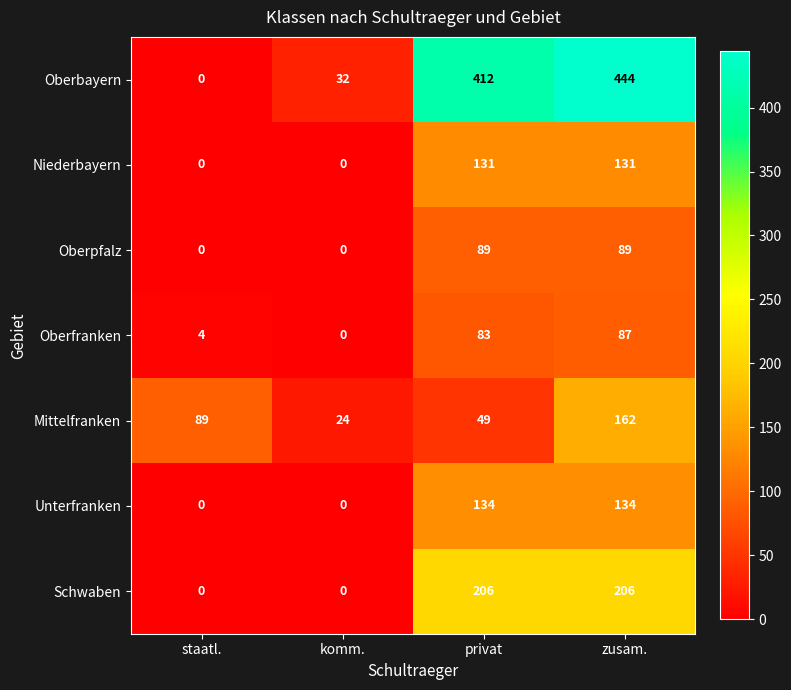

What is the maximum value shown in the chart?

444